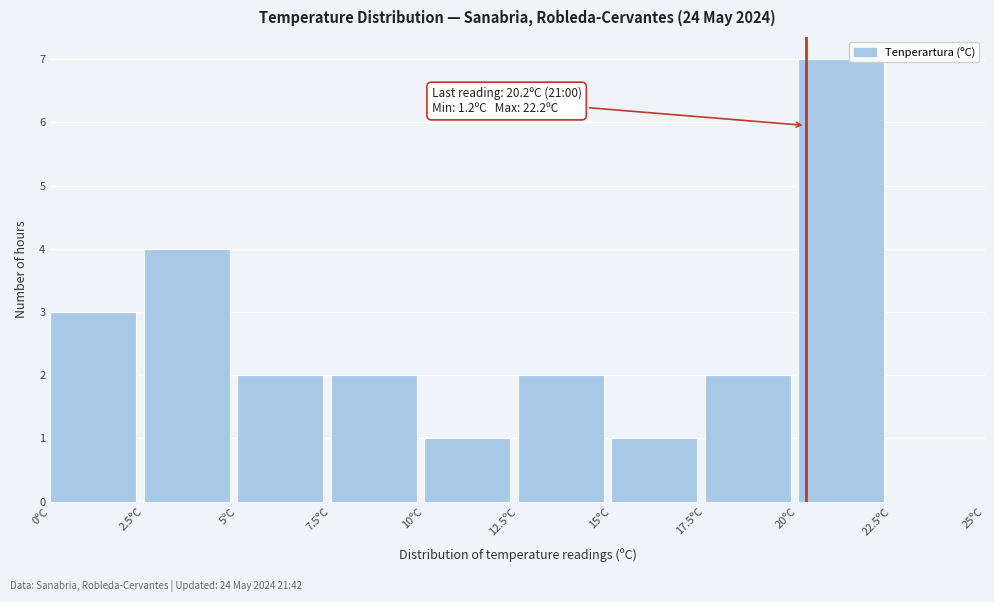

Over which range of the x-axis is the bar tallest?

20.0 to 22.5